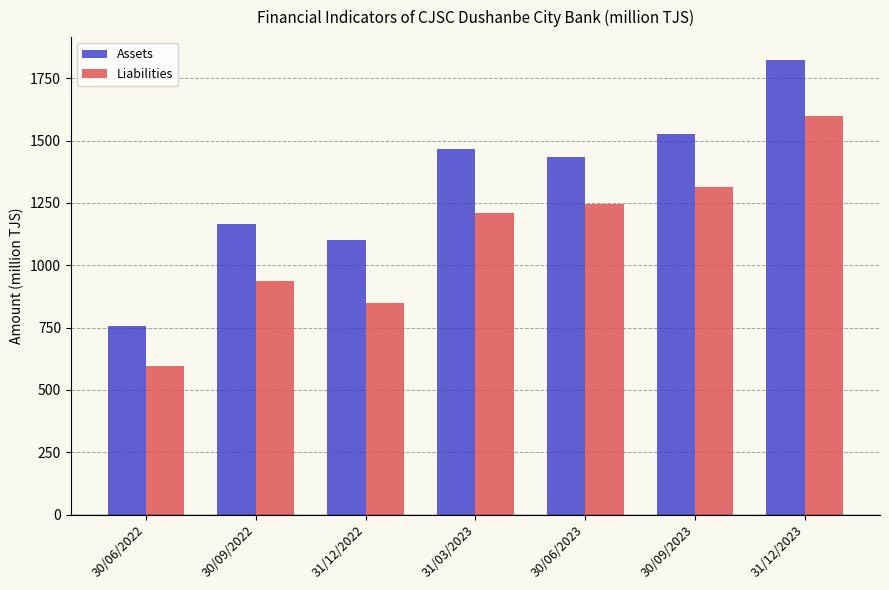

Reading left to right, transcribe all the data shown in this chart.

Assets: 30/06/2022=756.8	30/09/2022=1167.0	31/12/2022=1100.8	31/03/2023=1468.0	30/06/2023=1435.3	30/09/2023=1524.8	31/12/2023=1823.9
Liabilities: 30/06/2022=596.9	30/09/2022=935.2	31/12/2022=847.4	31/03/2023=1210.7	30/06/2023=1247.7	30/09/2023=1313.2	31/12/2023=1599.5